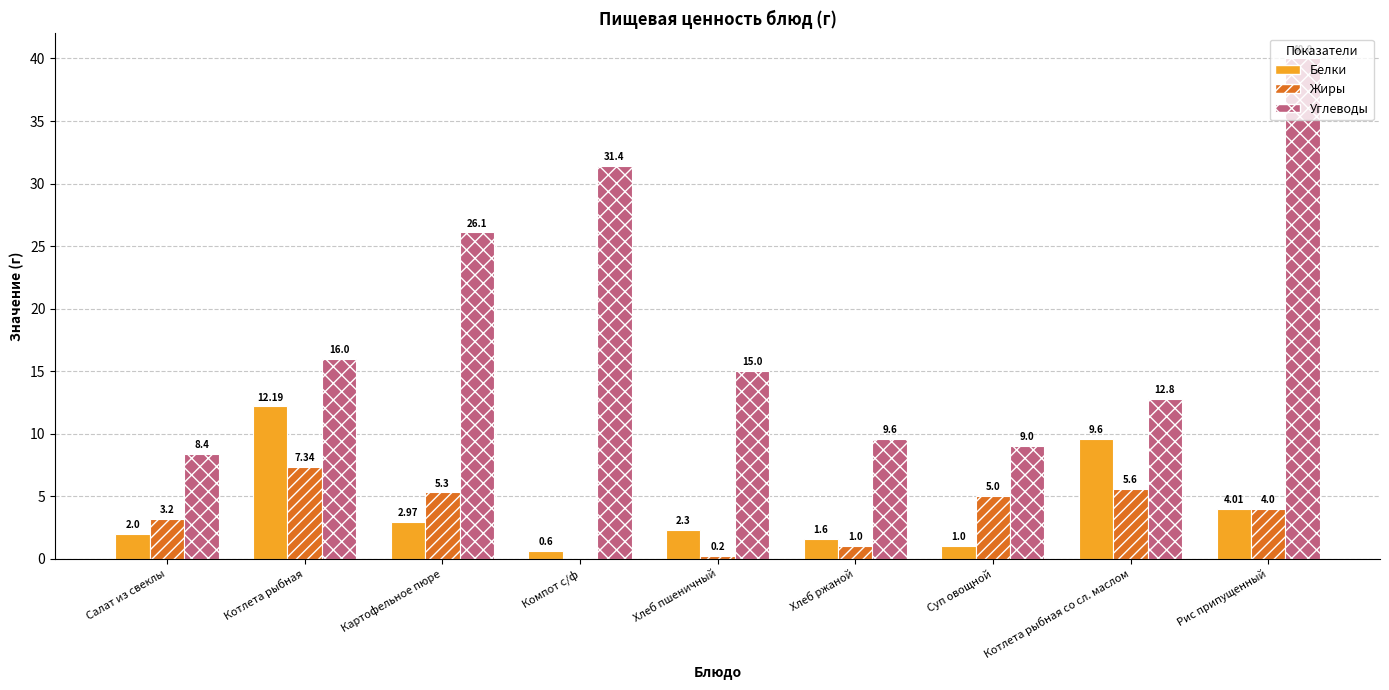

Count the number of data series in this chart.

3